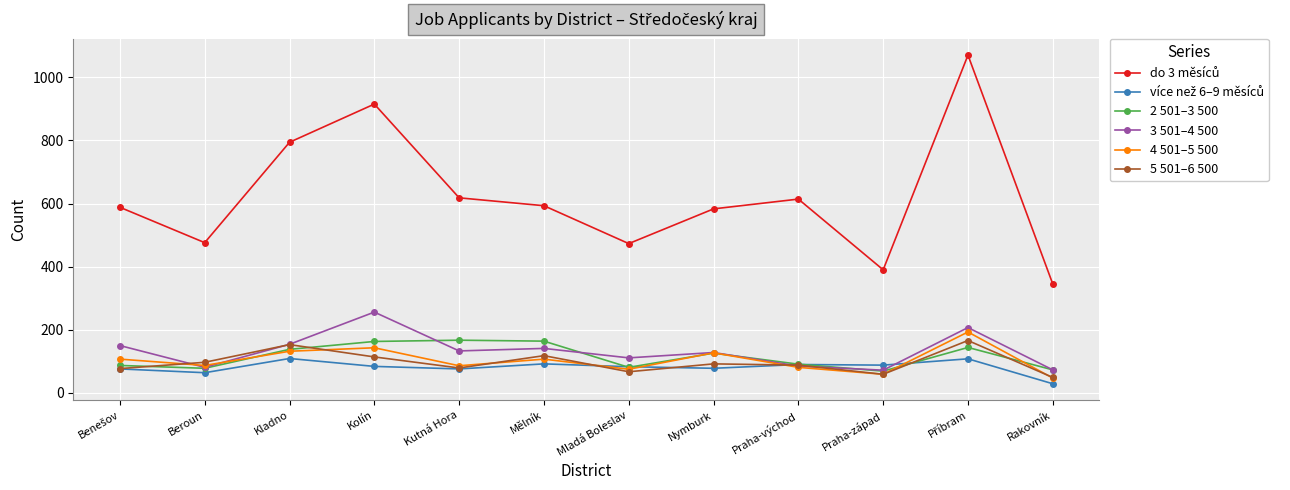

What is the total value across all series at Kladno?

1480